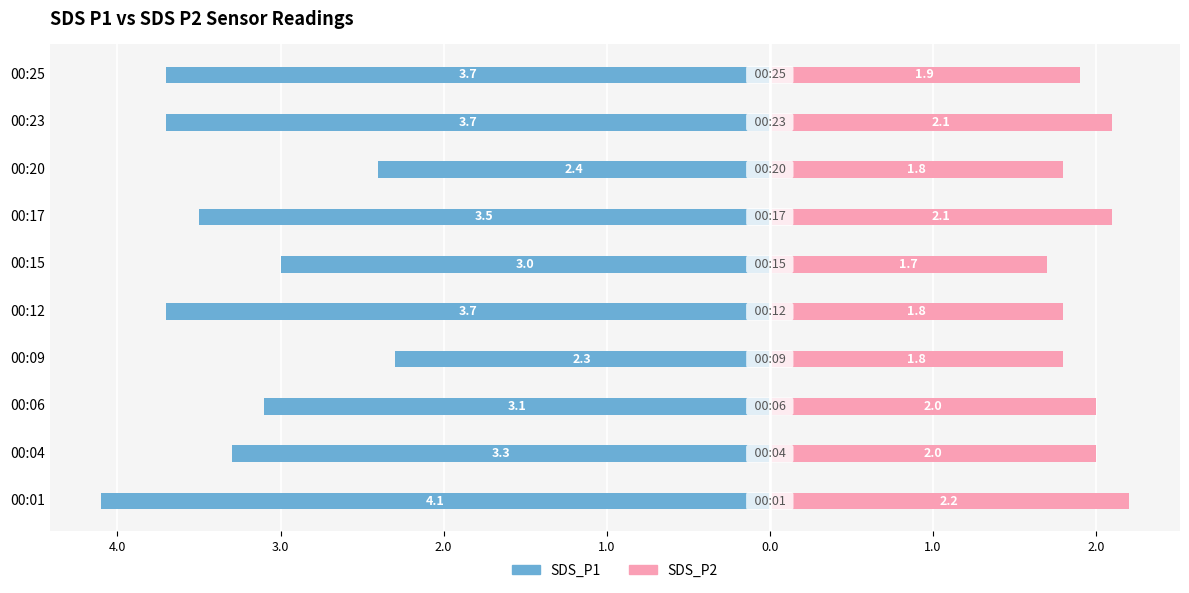

Which series has the widest spread of values?

SDS_P1